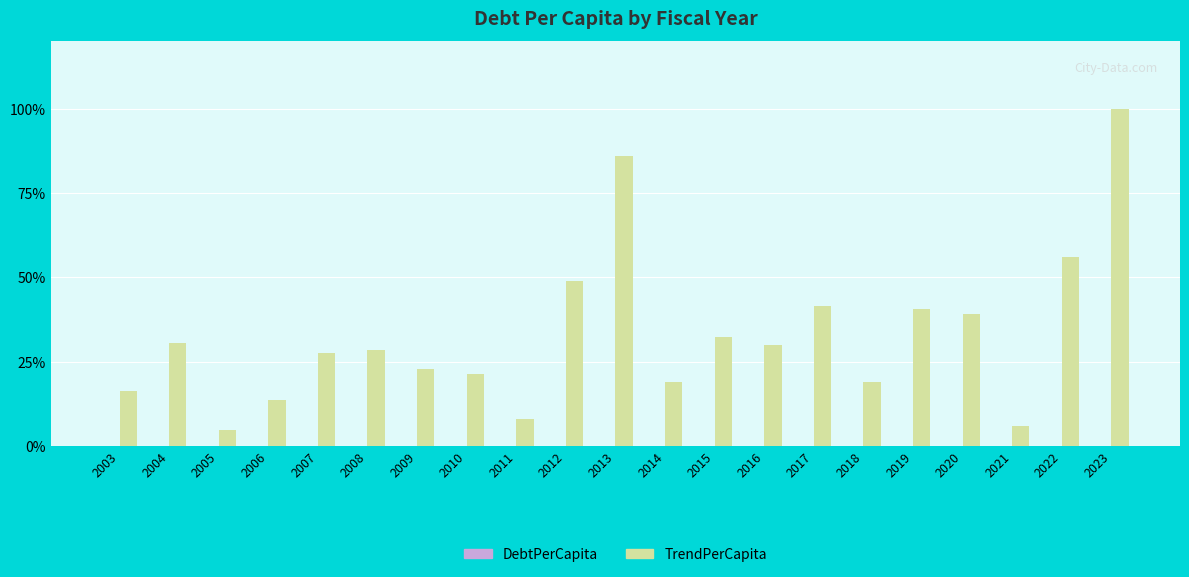

What is the greatest value displayed?

100.0